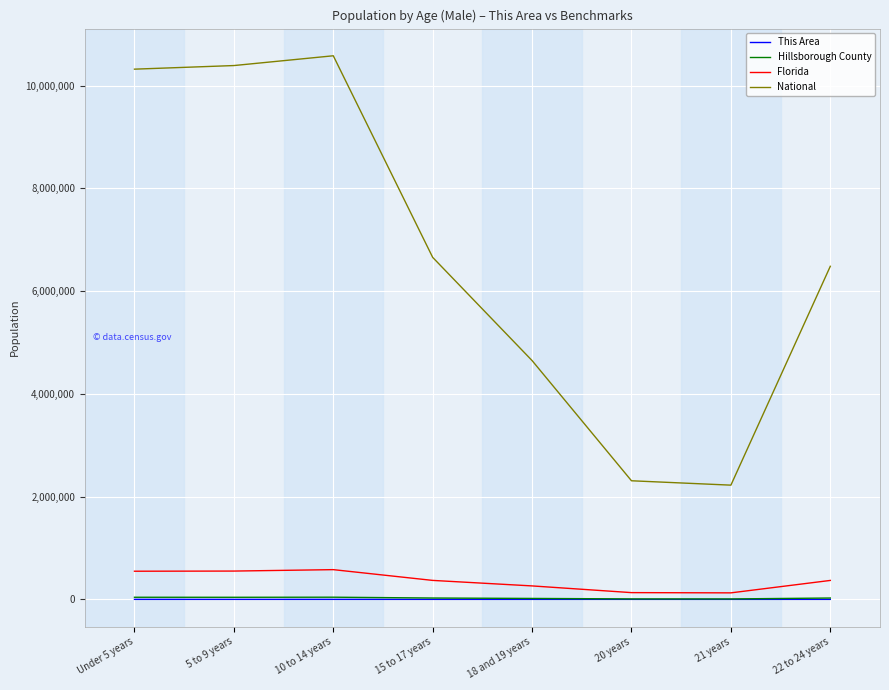

Which series has the largest total across all categories?

National